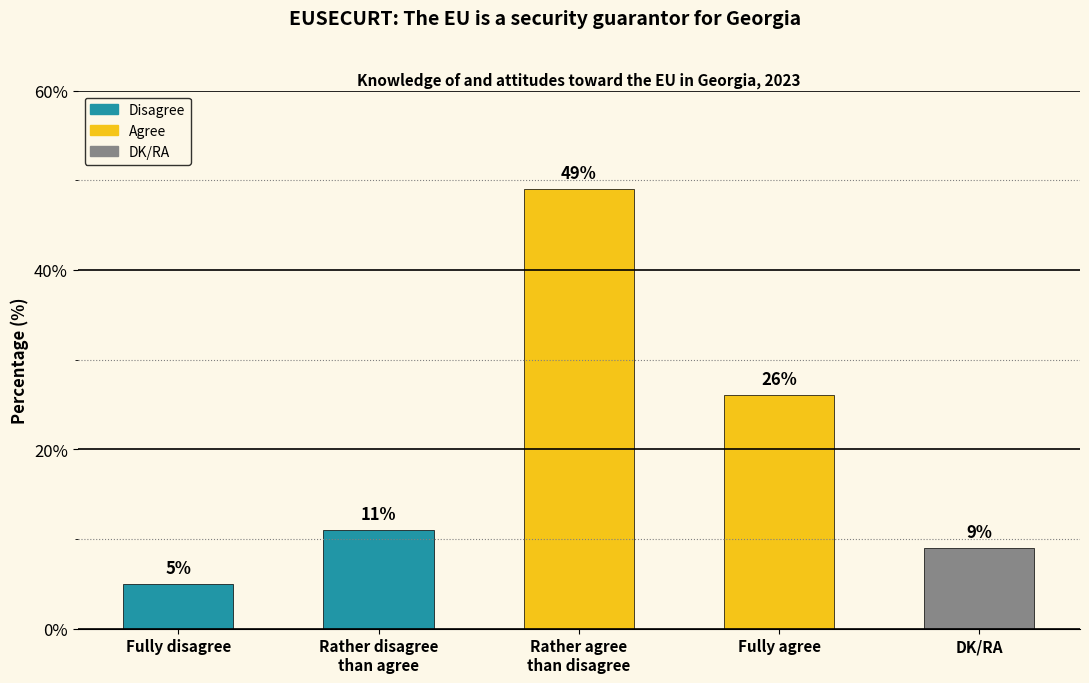

What is the difference between the second highest and minimum values?

21